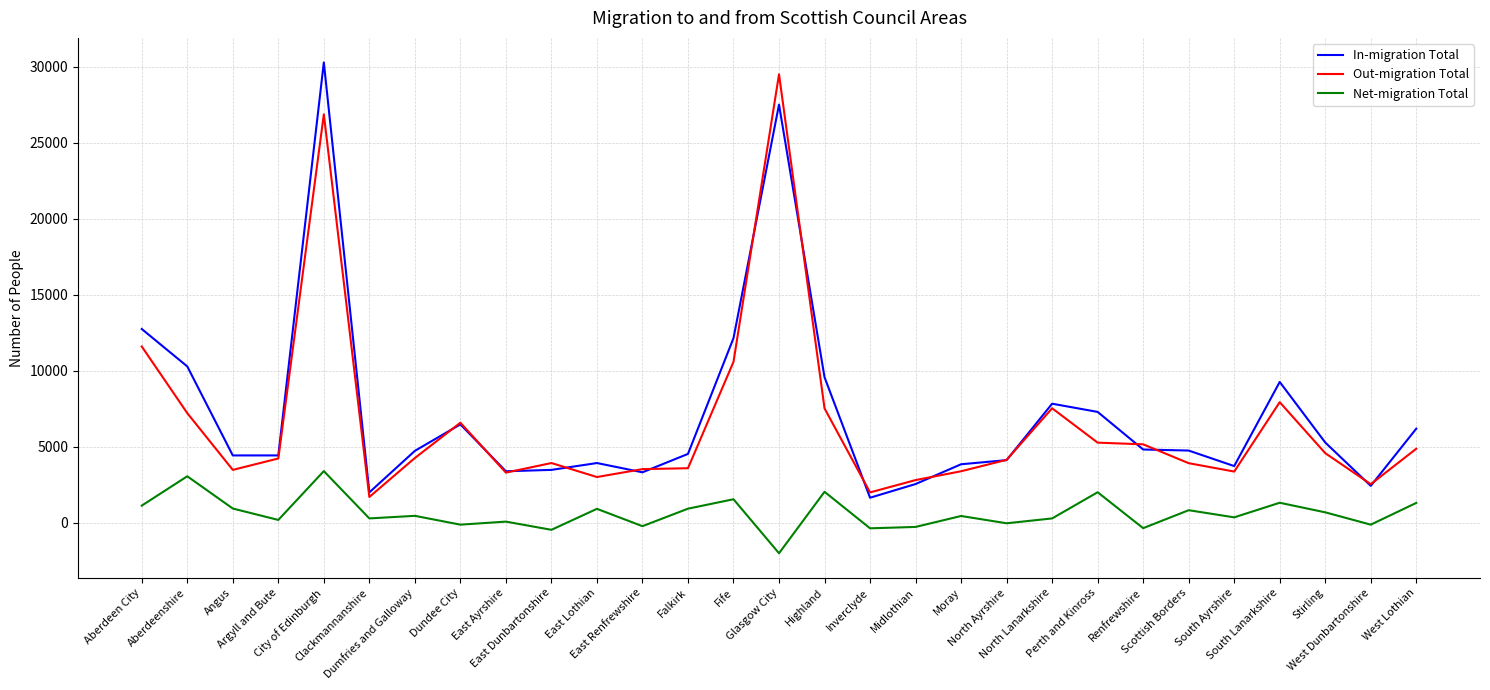

Which series has the widest spread of values?

In-migration Total